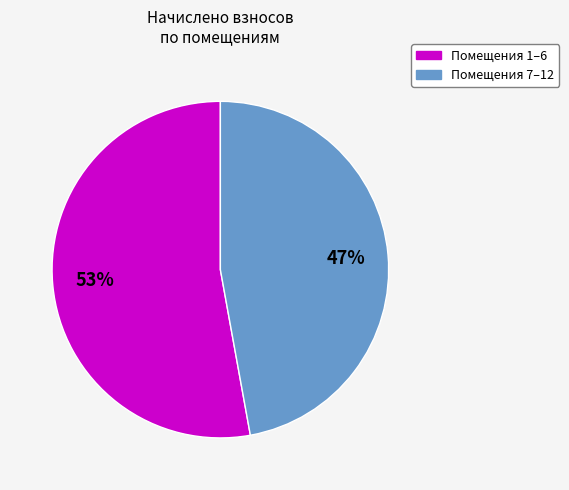

Is there any slice that represents more than half of the pie?

Yes